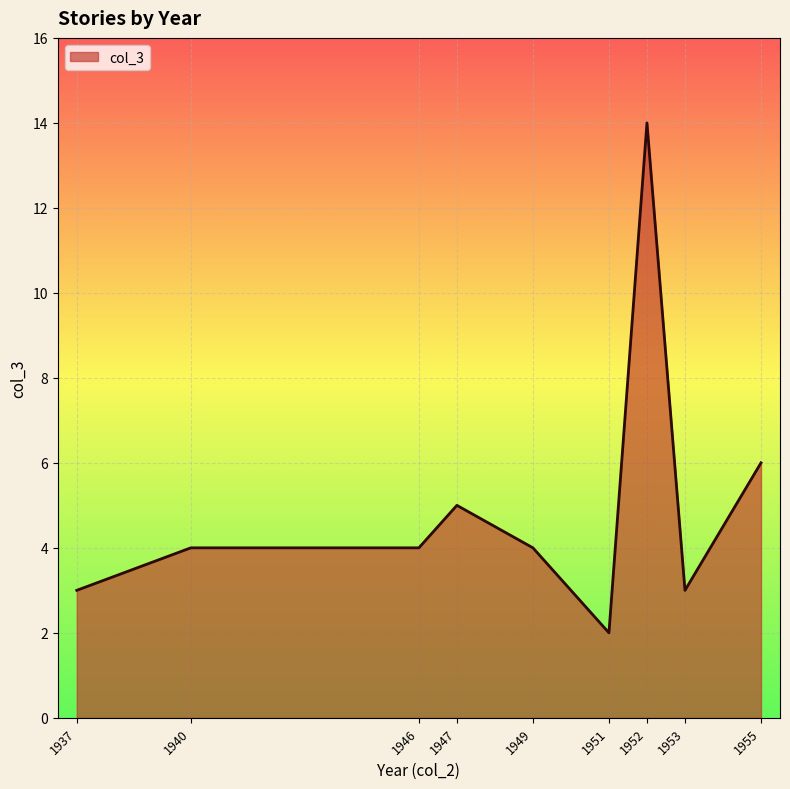

What is the greatest value displayed?

14